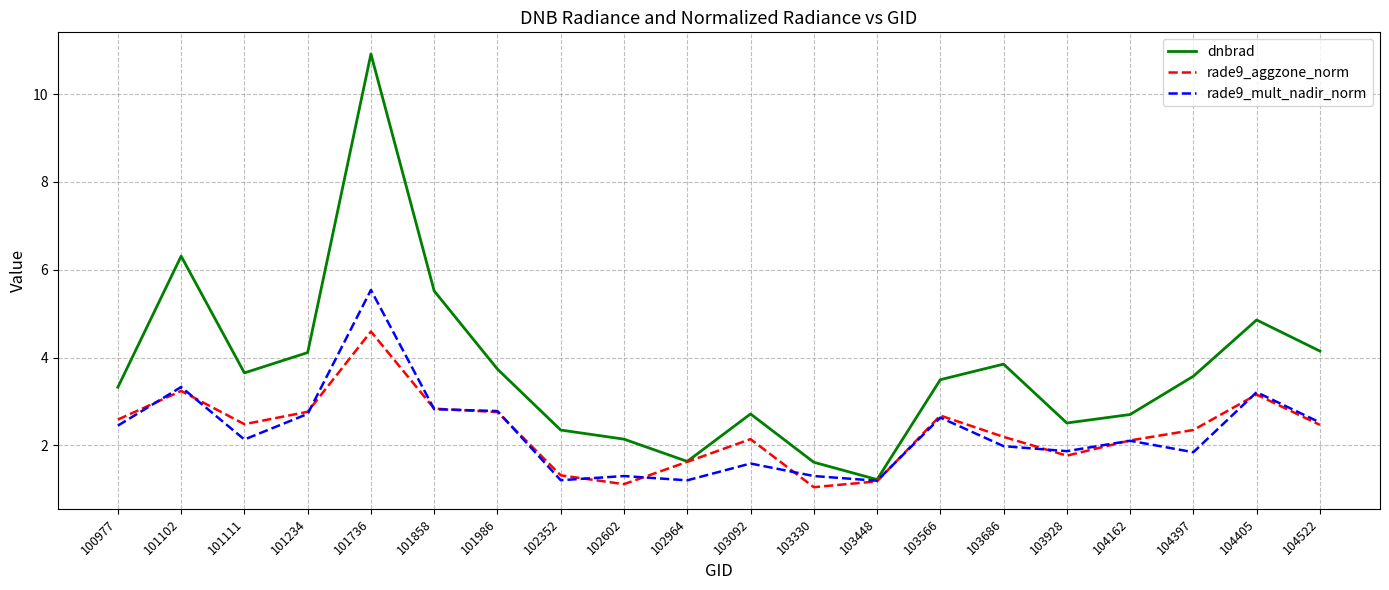

Which series has the widest spread of values?

dnbrad